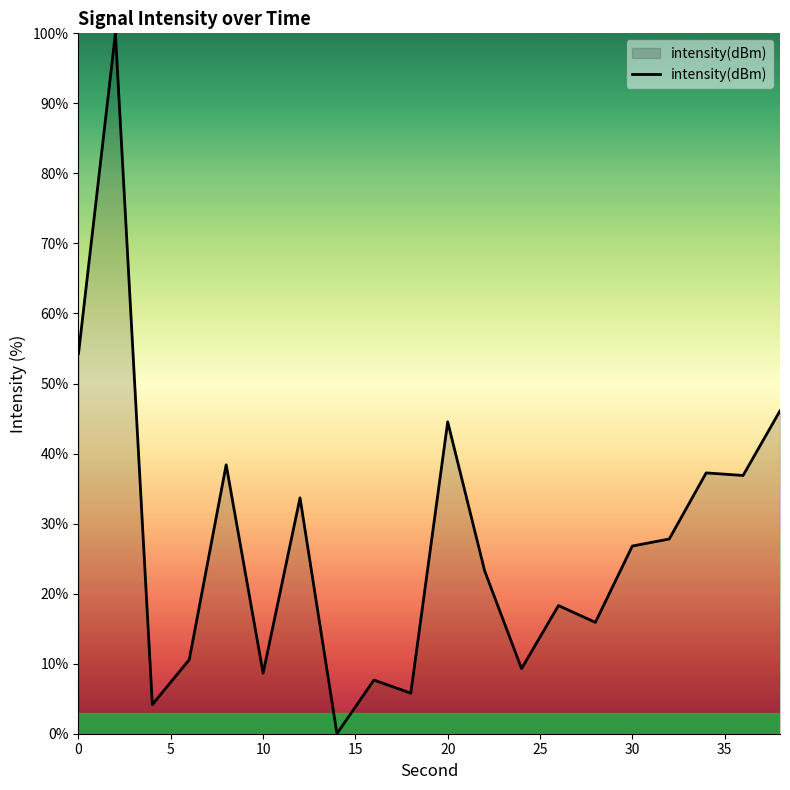

What is the difference between the maximum and minimum values?

100.0